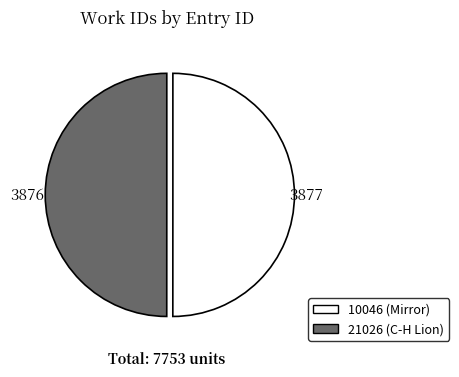

Is the sum of 21026 and 10046 greater than half?

Yes